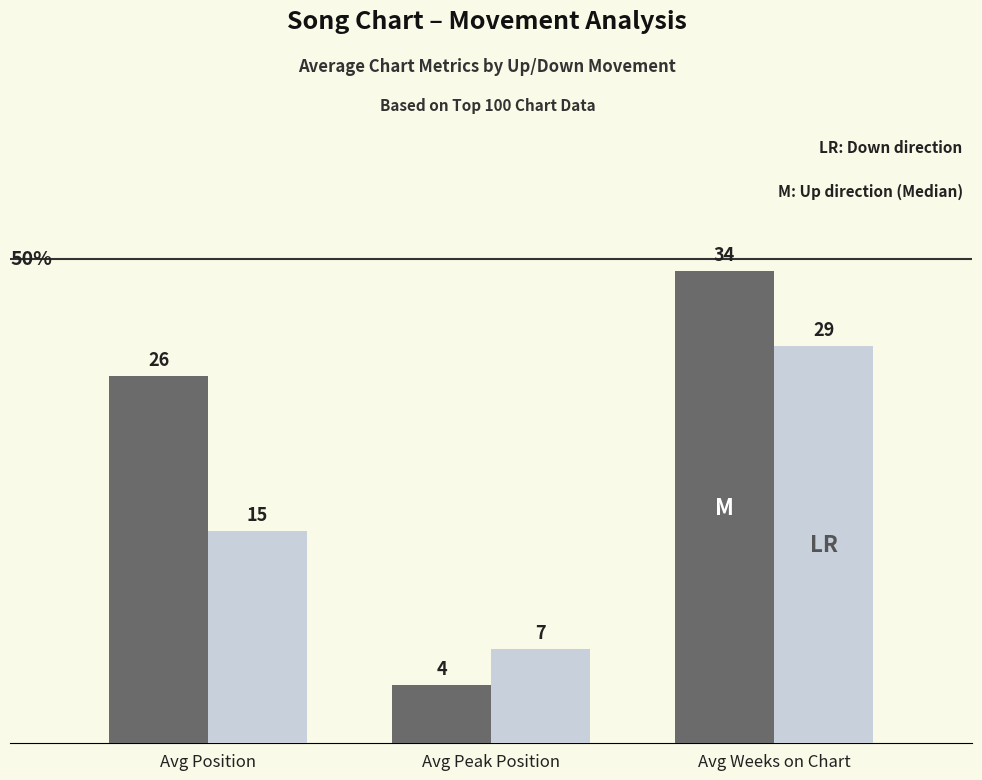

Does the chart contain stacked bars?

No